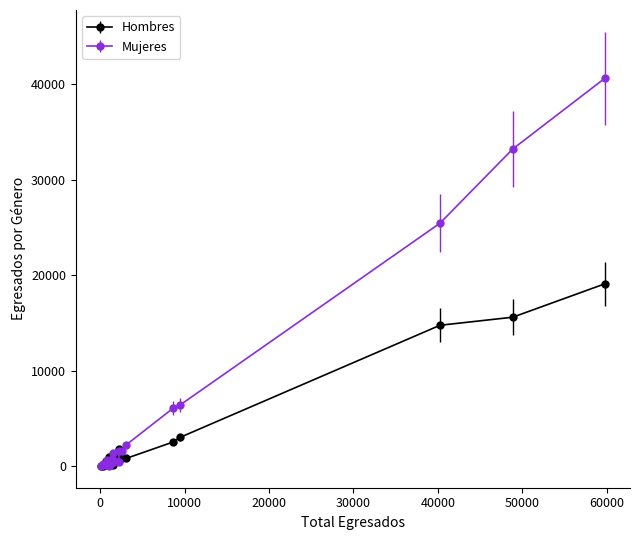

Which series has the largest total across all categories?

Mujeres